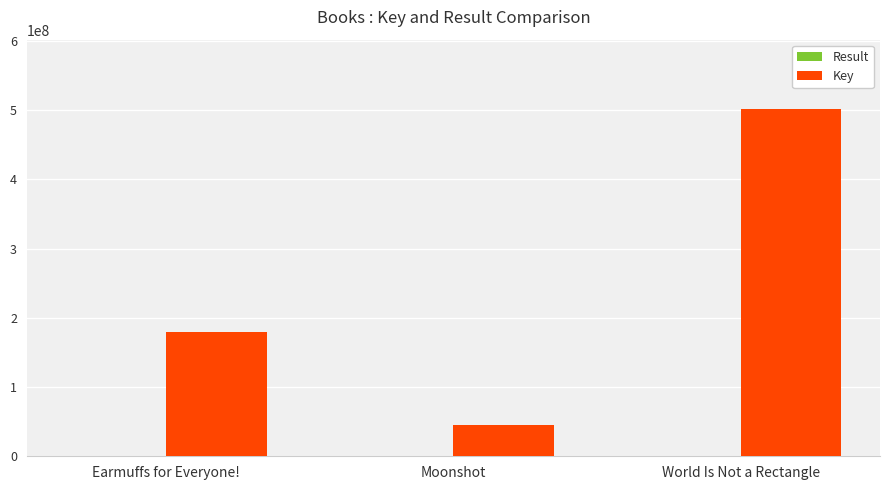

True or false: Key has a value of 501443681 at World Is Not a Rectangle.

True